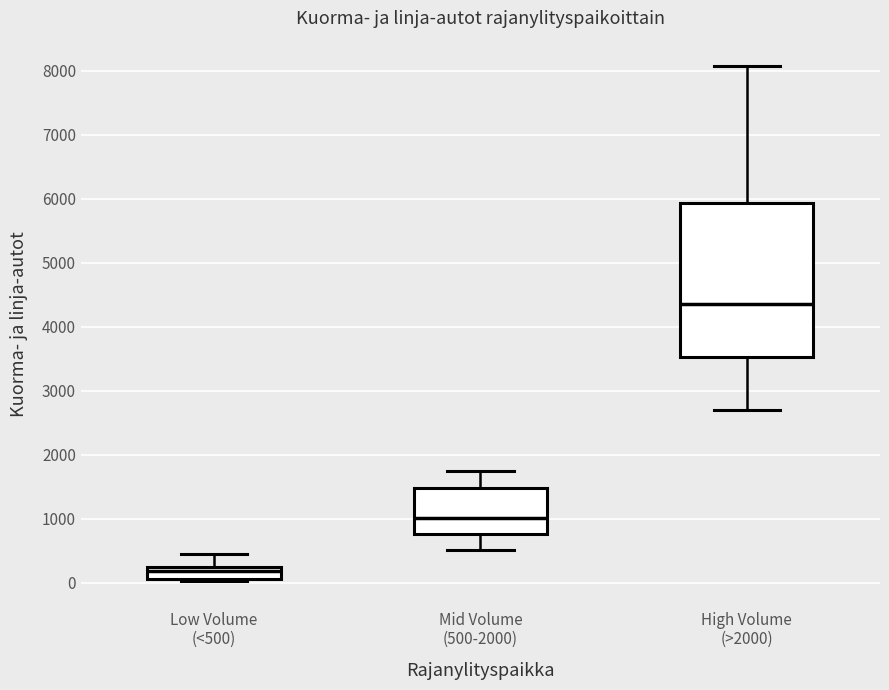

Reading left to right, transcribe this box plot: for each box, give where its median line is, the range the box spans, and where its two whiskers end, as read against the y-axis. The values are not printed on the chart, so give them approximately, as read against the axis.

Low Volume (<500): median 200 (inside the box), box 100 to 200, whiskers 0 to 400
Mid Volume (500-2000): median 1000, box 800 to 1500, whiskers 500 to 1700
High Volume (>2000): median 4400, box 3500 to 5900, whiskers 2700 to 8100